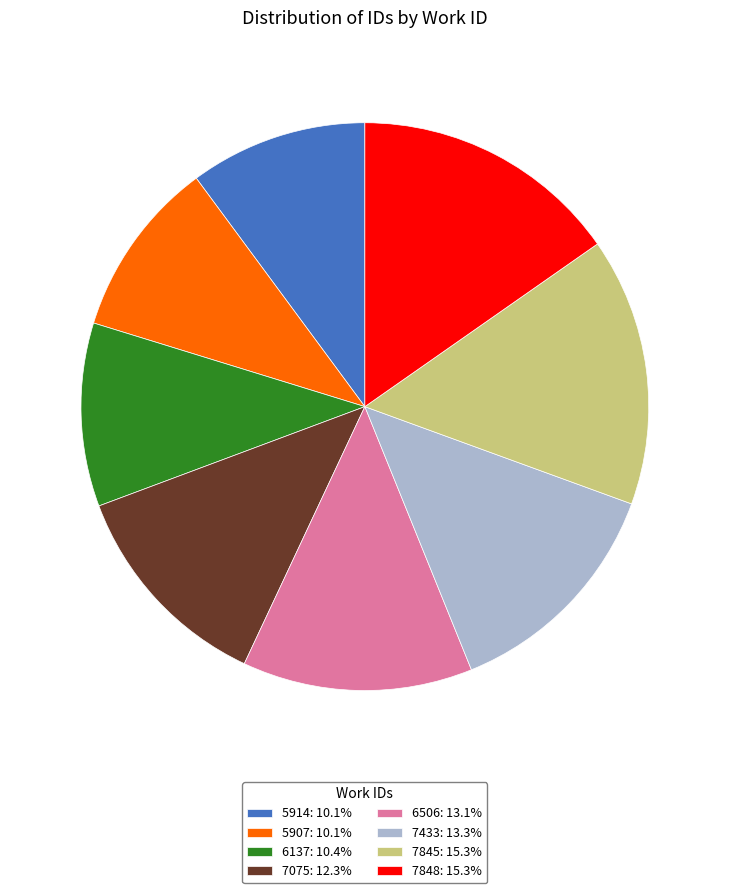

Which has a higher value, 7848 or 5914?

7848